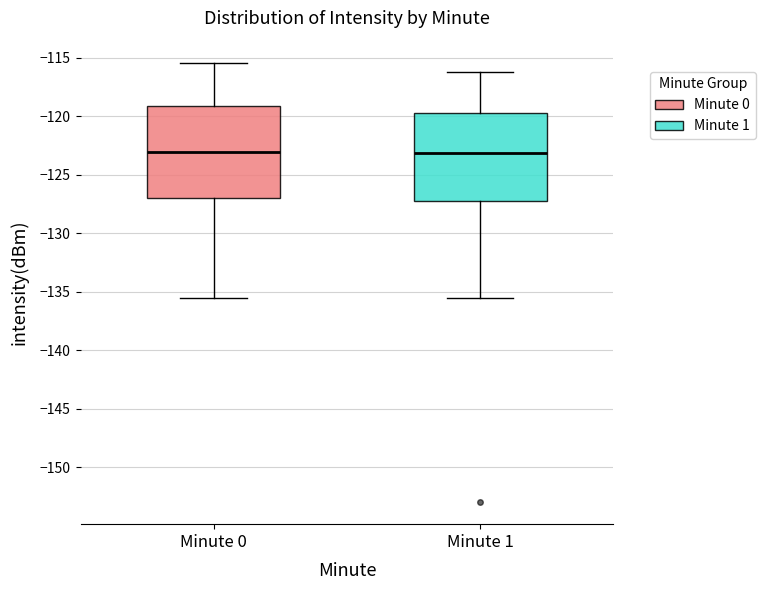

Reading left to right, transcribe this box plot: for each box, give where its median line is, the range the box spans, and where its two whiskers end, as read against the y-axis. The values are not printed on the chart, so give them approximately, as read against the axis.

Minute 0: median -123.0, box -127.0 to -119.0, whiskers -135.5 to -115.5
Minute 1: median -123.0, box -127.5 to -119.5, whiskers -135.5 to -116.0